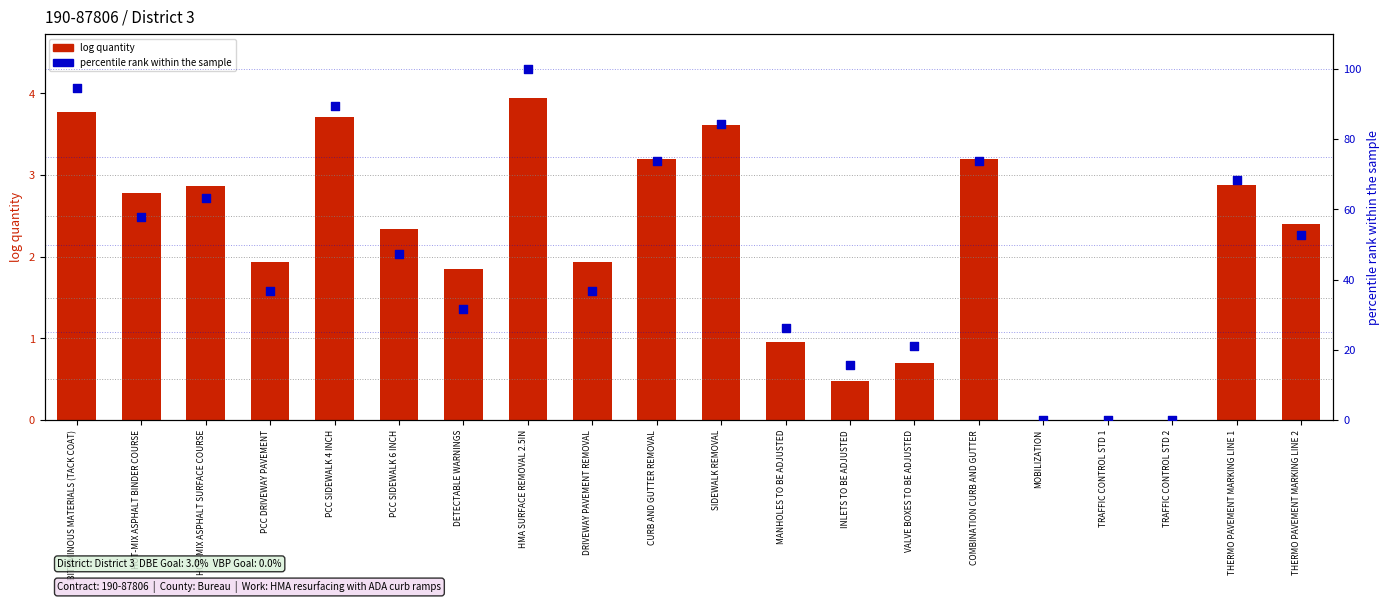

Which series reaches the maximum Y coordinate?

percentile rank within the sample